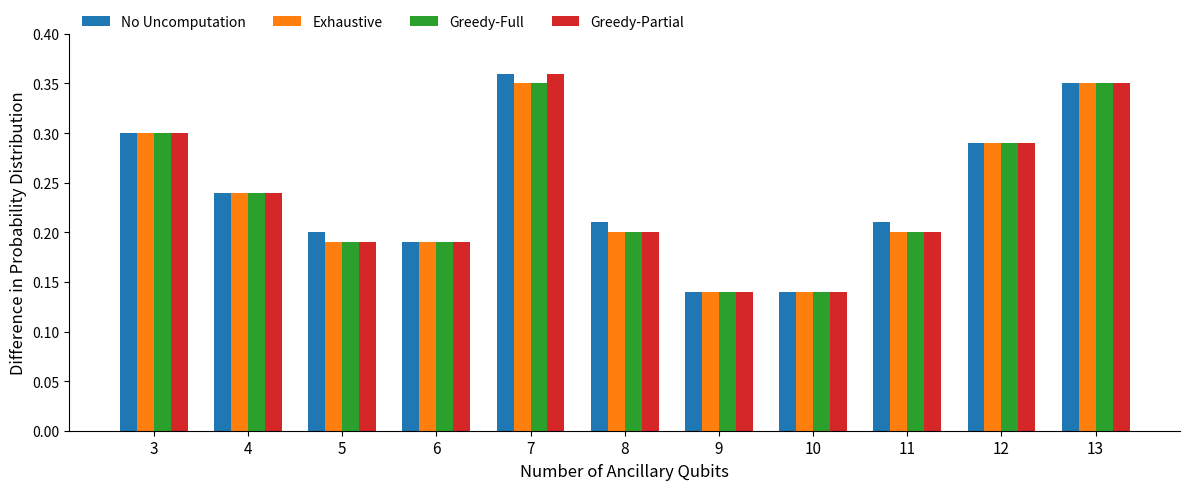

The value of Greedy-Full at 4 is 0.2. True or false?

True